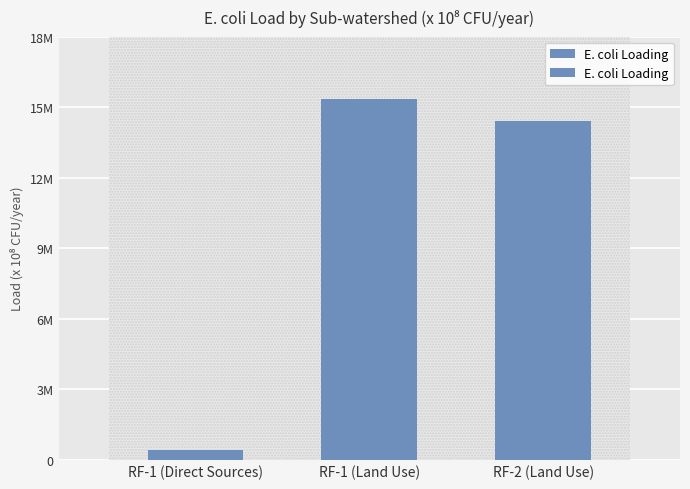

Which label corresponds to the largest value in the chart?

RF-1 (Land Use)